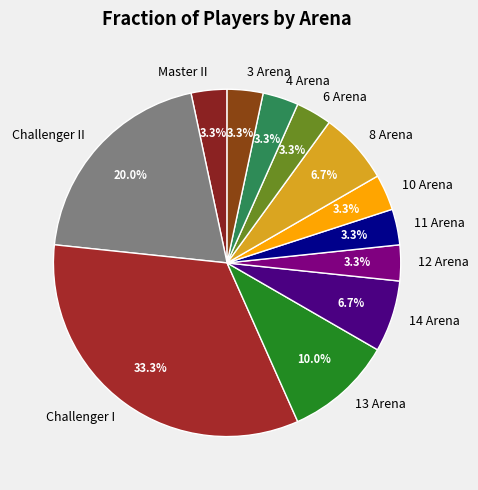

Which slice is the largest?

Challenger I